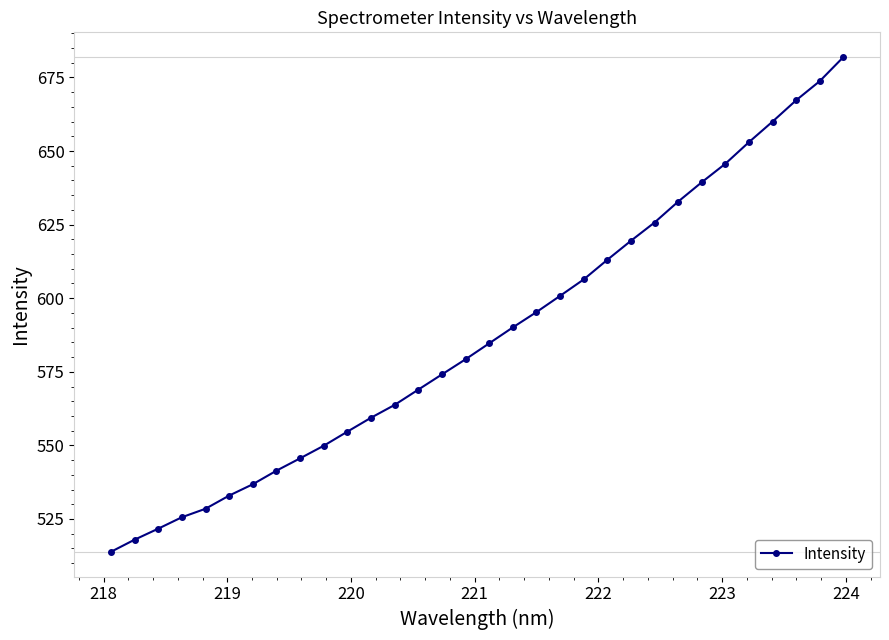

What is the maximum value shown in the chart?

681.9